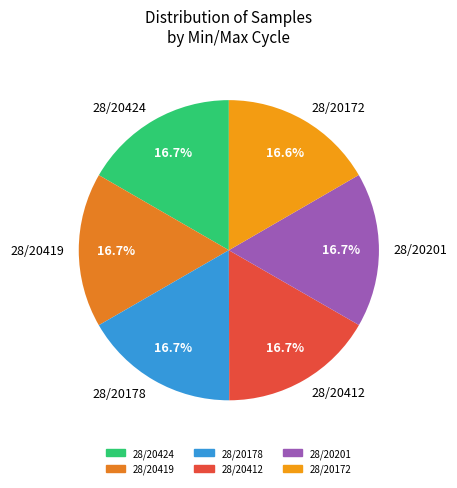

To the nearest percent, what portion does 28/20419 represent?

17%